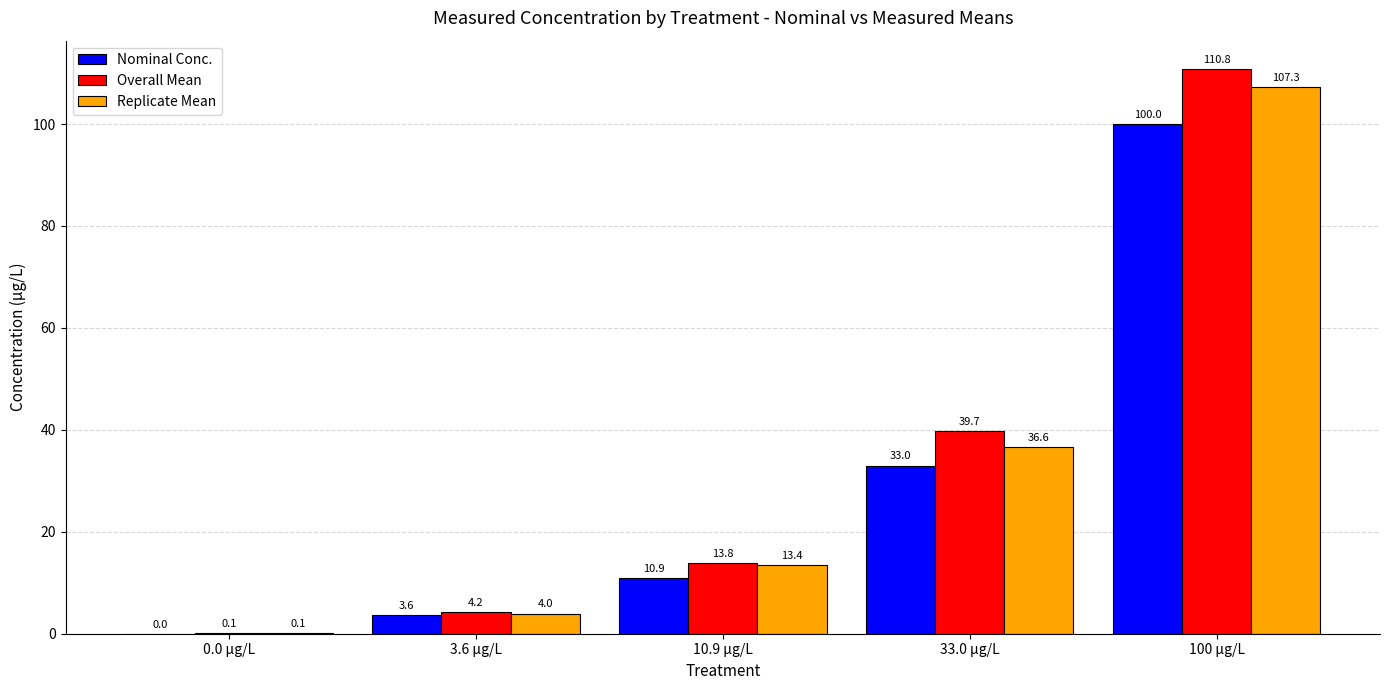

At which label does Replicate Mean reach its peak?

100 µg/L